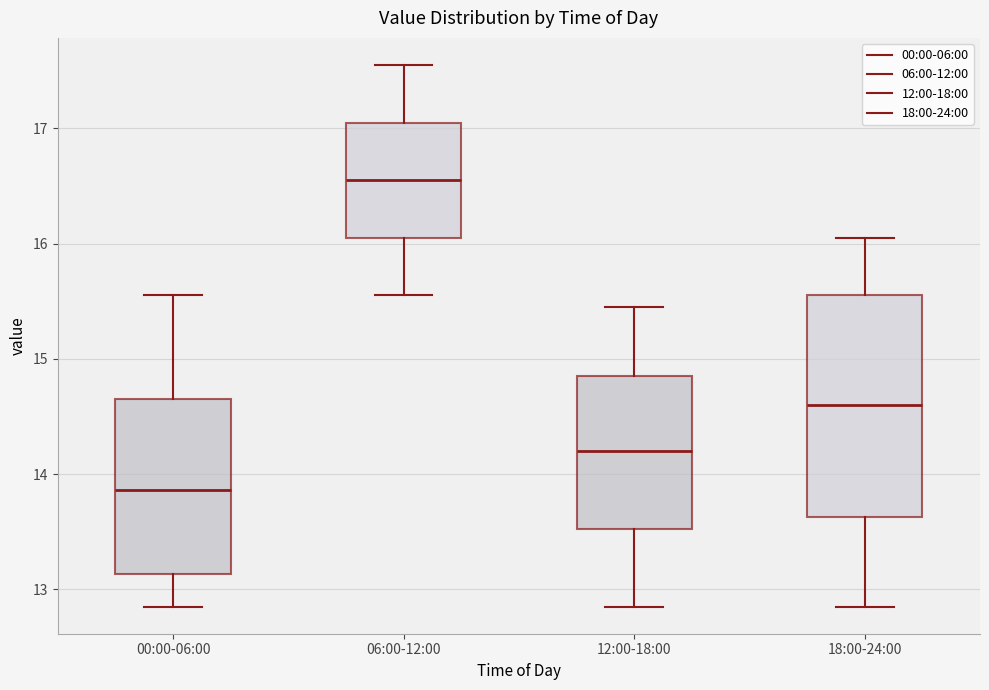

Reading left to right, read every box against the y-axis: the position of its median line, the range the box covers, and the ends of its whiskers. The values are not printed on the chart, so give them approximately, as read against the axis.

00:00-06:00: median 13.9, box 13.1 to 14.7, whiskers 12.9 to 15.6
06:00-12:00: median 16.6, box 16.1 to 17.1, whiskers 15.6 to 17.6
12:00-18:00: median 14.2, box 13.5 to 14.9, whiskers 12.9 to 15.5
18:00-24:00: median 14.6, box 13.6 to 15.6, whiskers 12.9 to 16.1